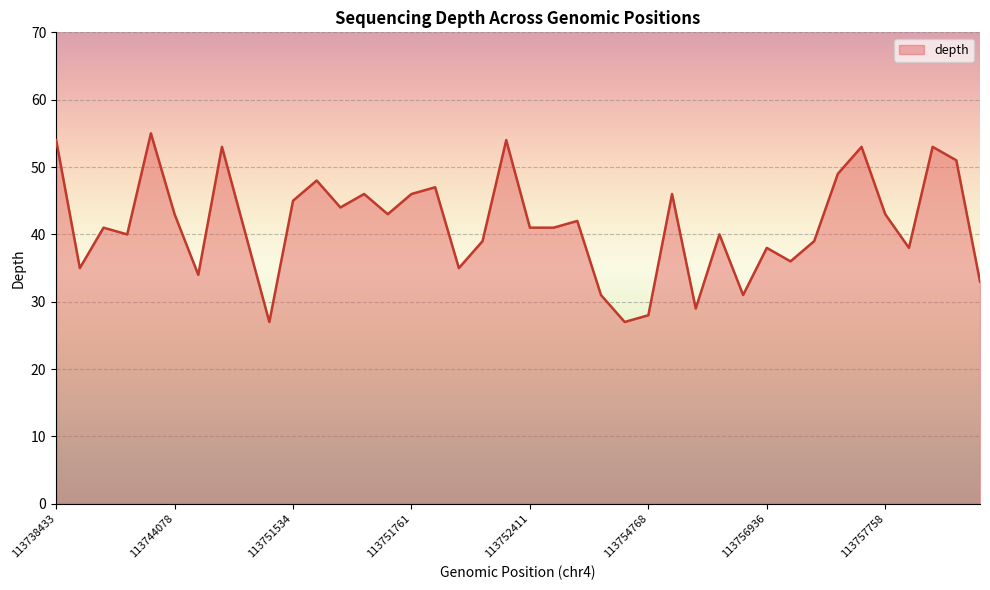

What is the minimum value shown in the chart?

27